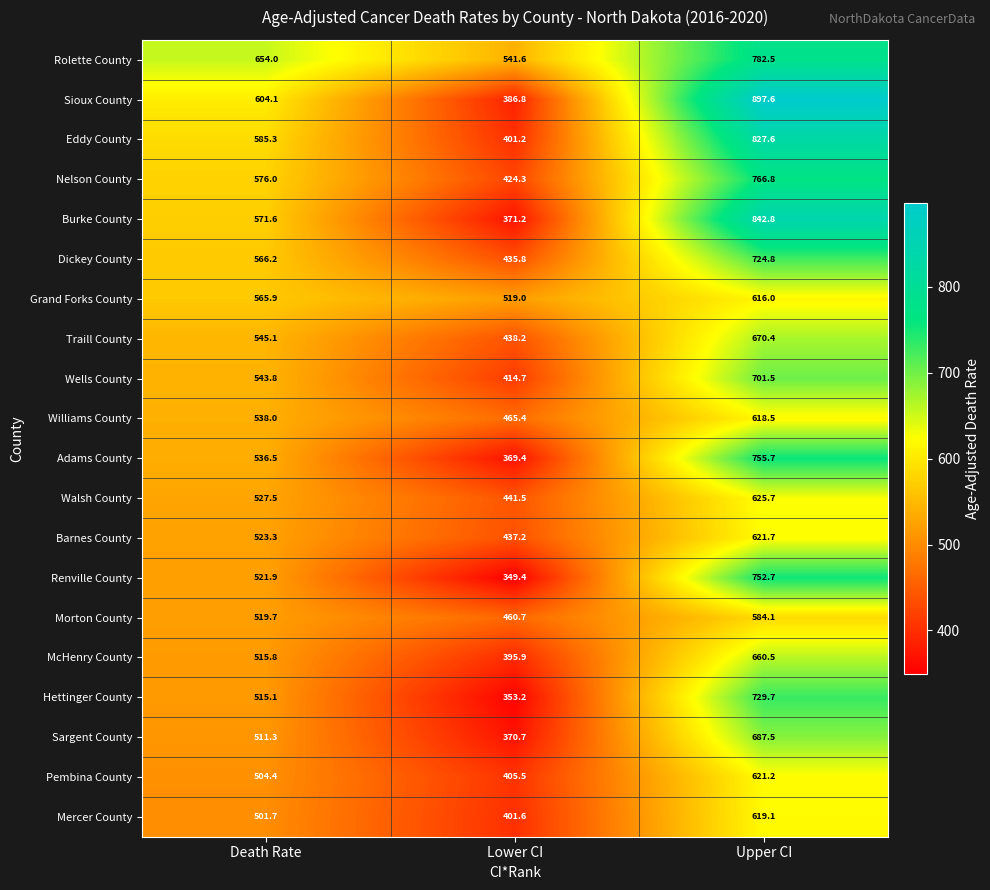

Which category has the highest value across all series?

Upper CI